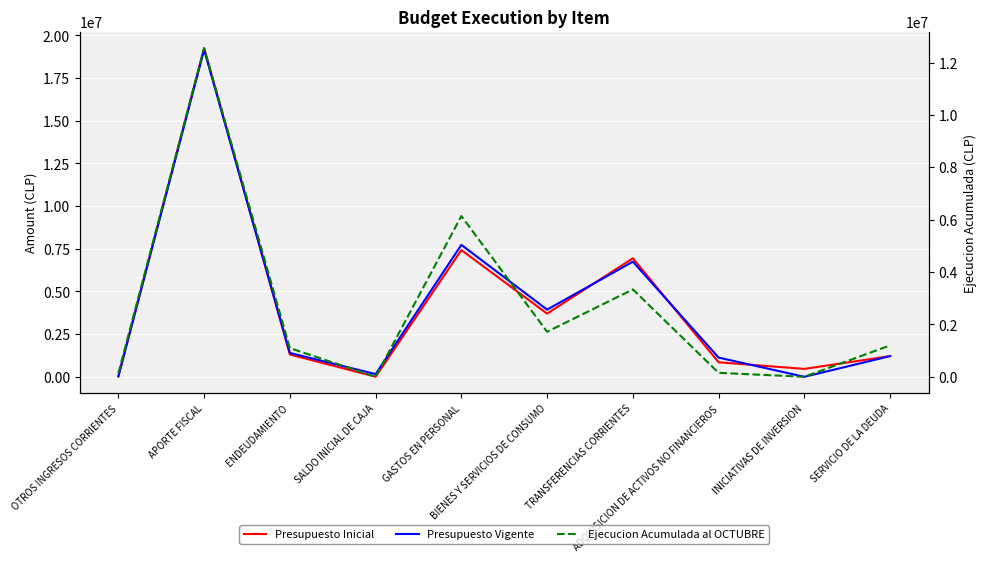

What is the minimum value for Presupuesto Inicial?

4000